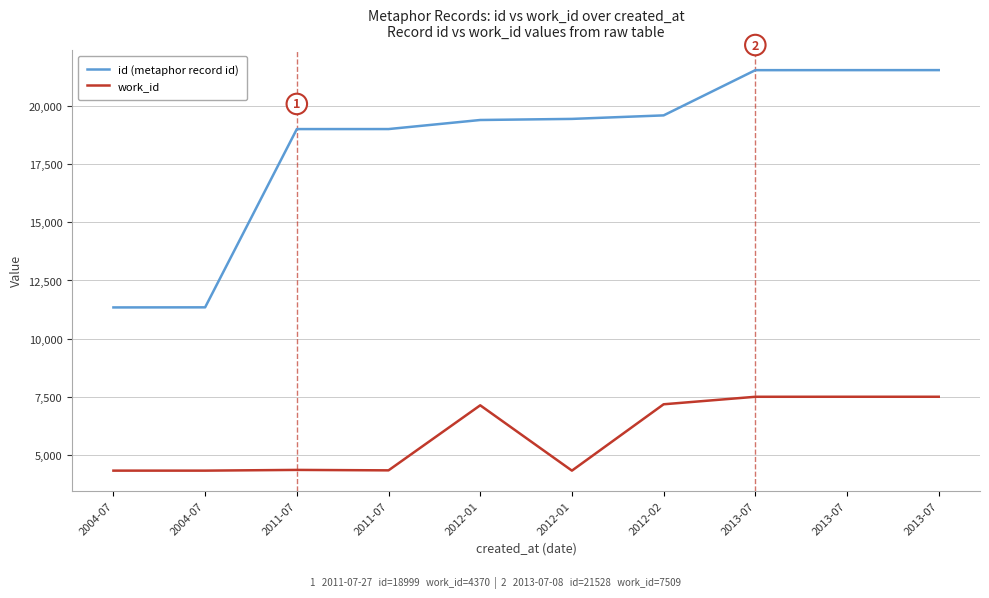

Is this an area chart (filled region under the line)?

No